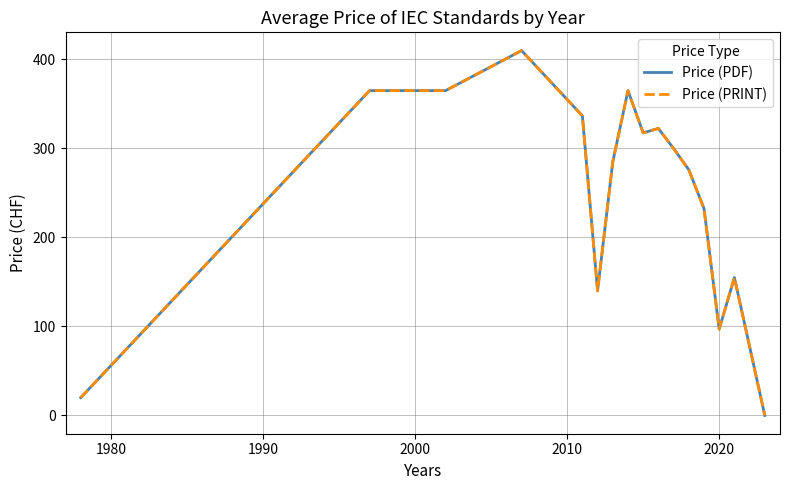

True or false: Price (PDF) and Price (PRINT) cross at least once.

False